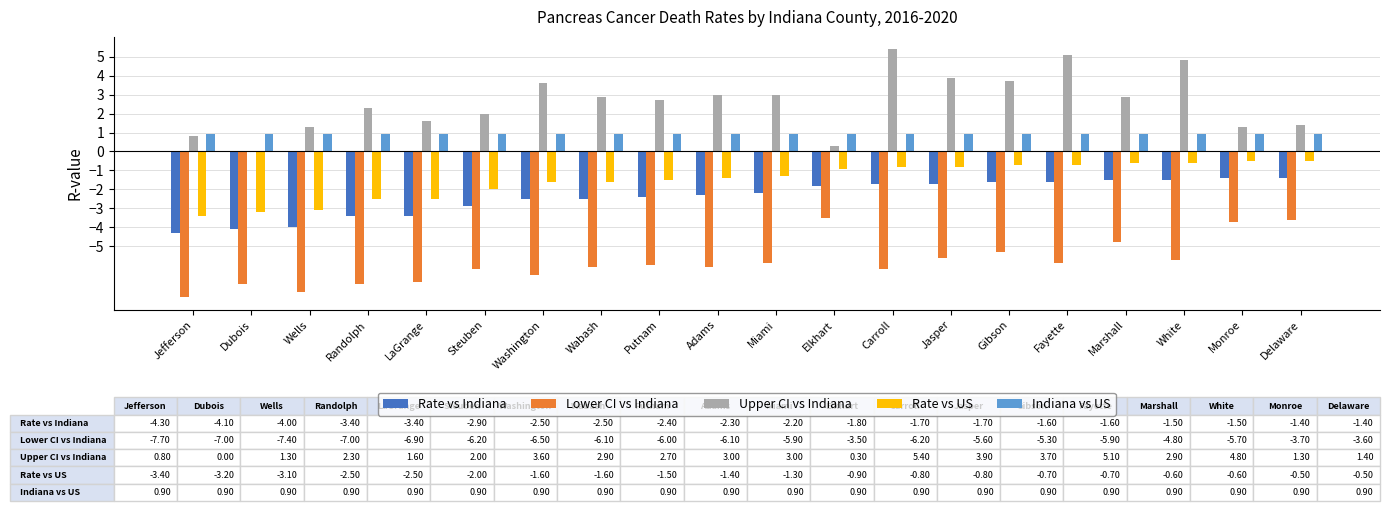

What is the maximum value for Lower CI vs Indiana?

-3.5